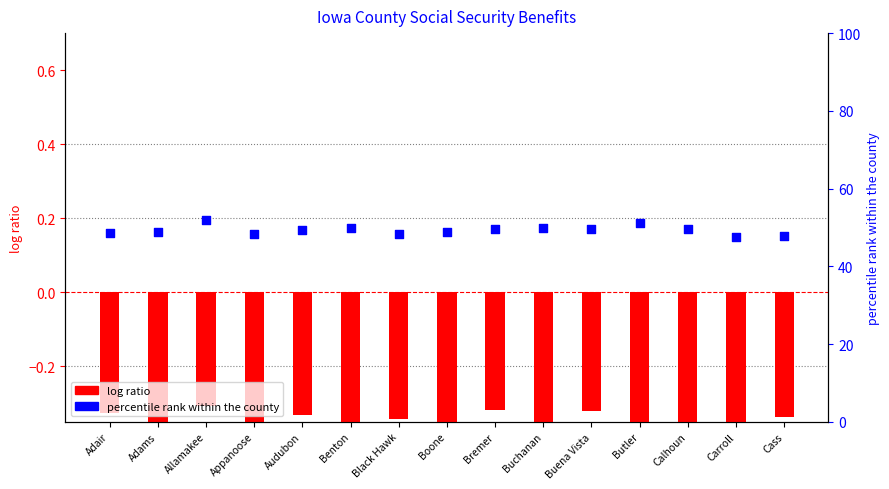

At how many categories does at least one series exceed 0?

15